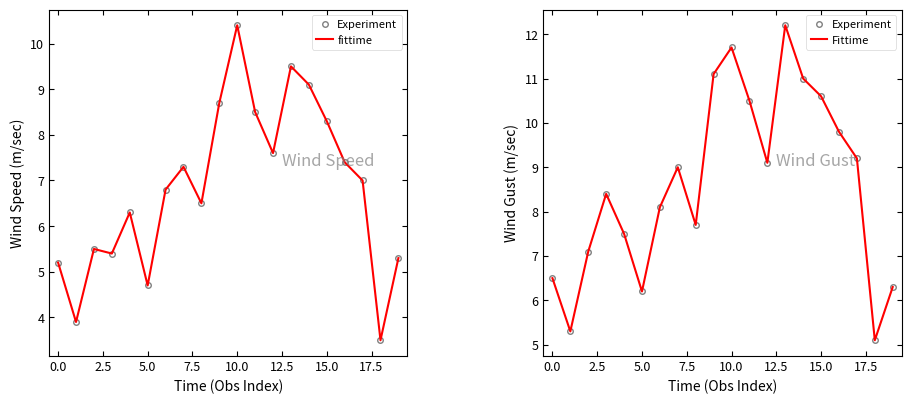

What is the sum of all Fittime values?

172.4